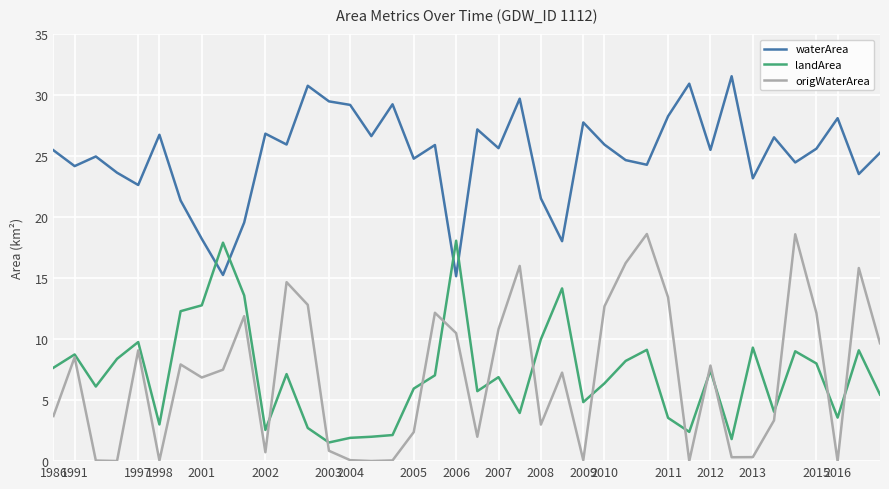

What is the greatest value displayed?

31.6